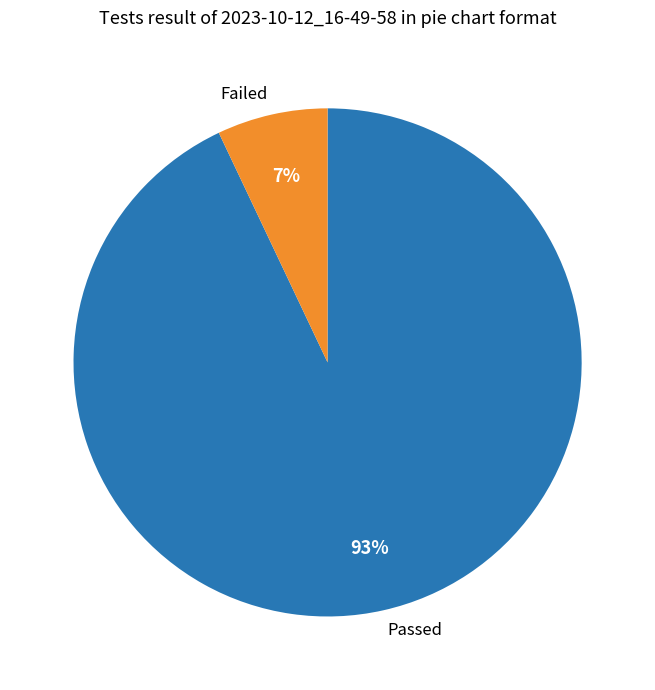

Is there any slice that represents more than half of the pie?

Yes